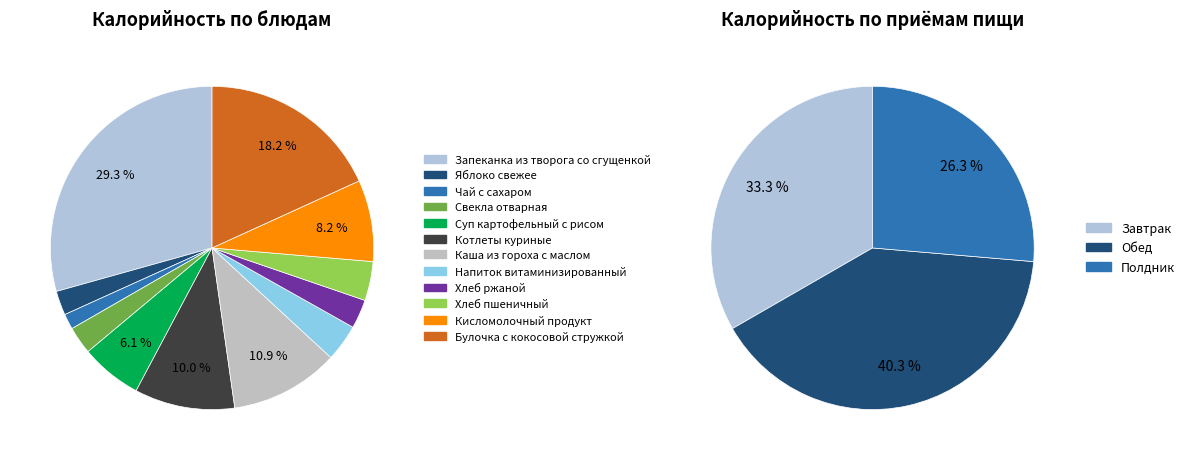

True or false: Кисломолочный продукт accounts for 1% of the total.

False